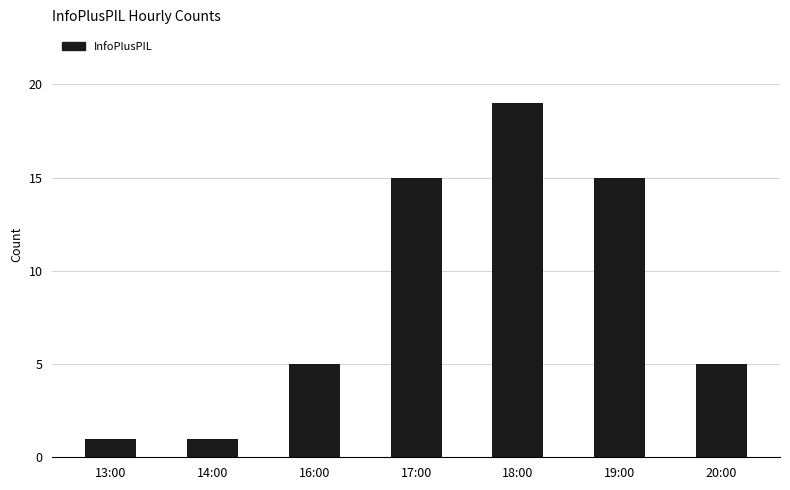

Read the value at 20:00.

5